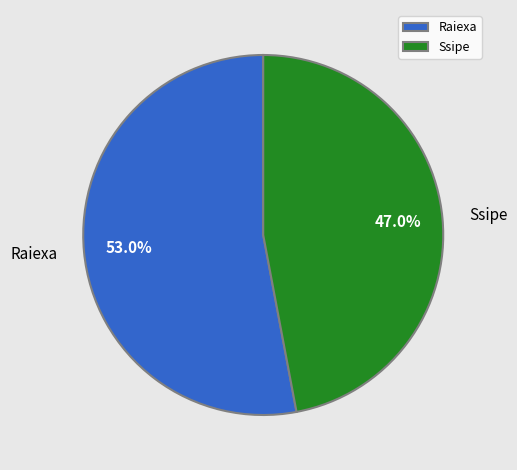

What portion of the pie excludes Raiexa?

47.0%